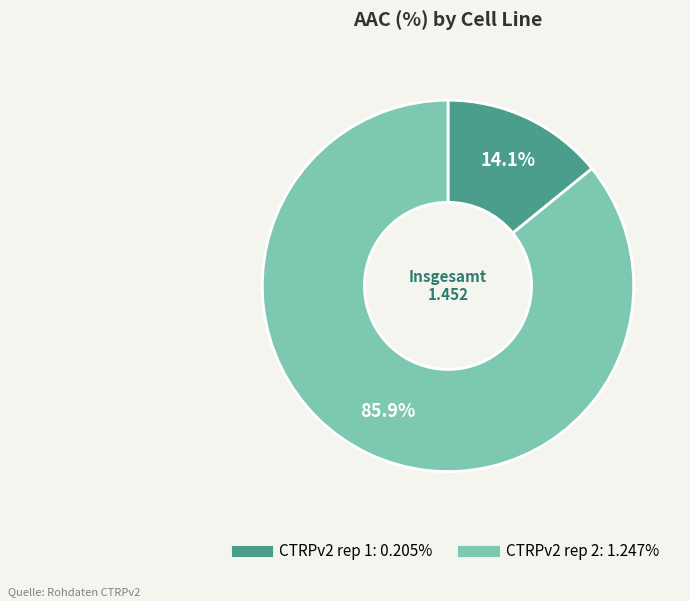

What is the smallest slice in the pie chart?

CTRPv2 rep 1